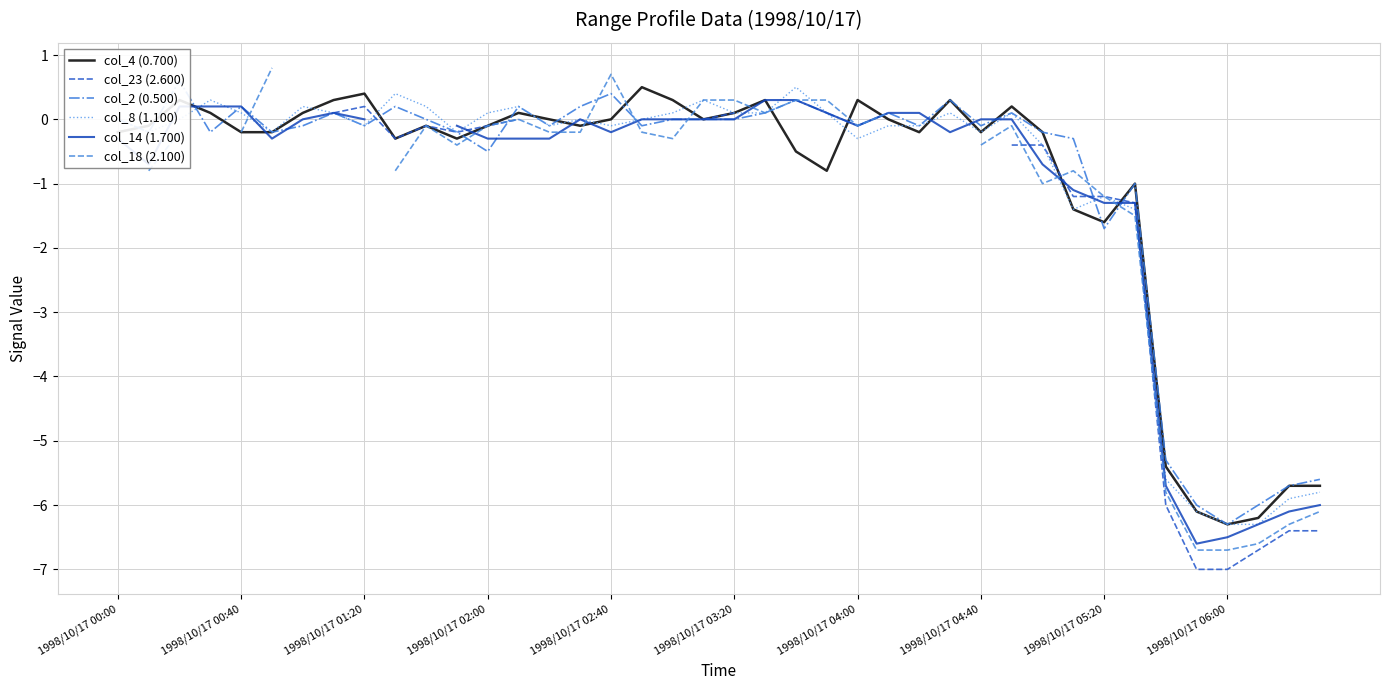

What is the smallest value displayed?

-7.0